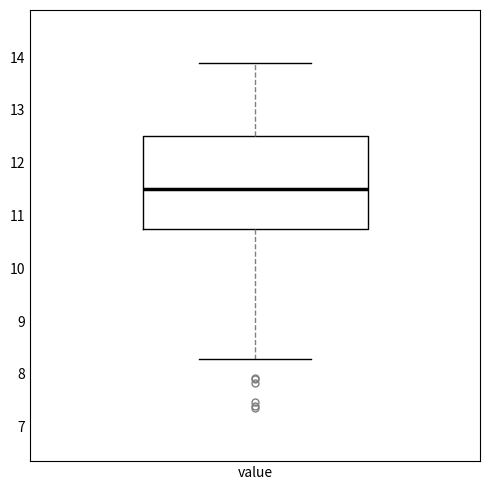

Read this box plot against the y-axis: the position of the median line, the range covered by the box, and the ends of both whiskers. The values are not printed on the chart, so give them approximately, as read against the axis.

median 11.5, box 10.8 to 12.5, whiskers 8.3 to 13.9